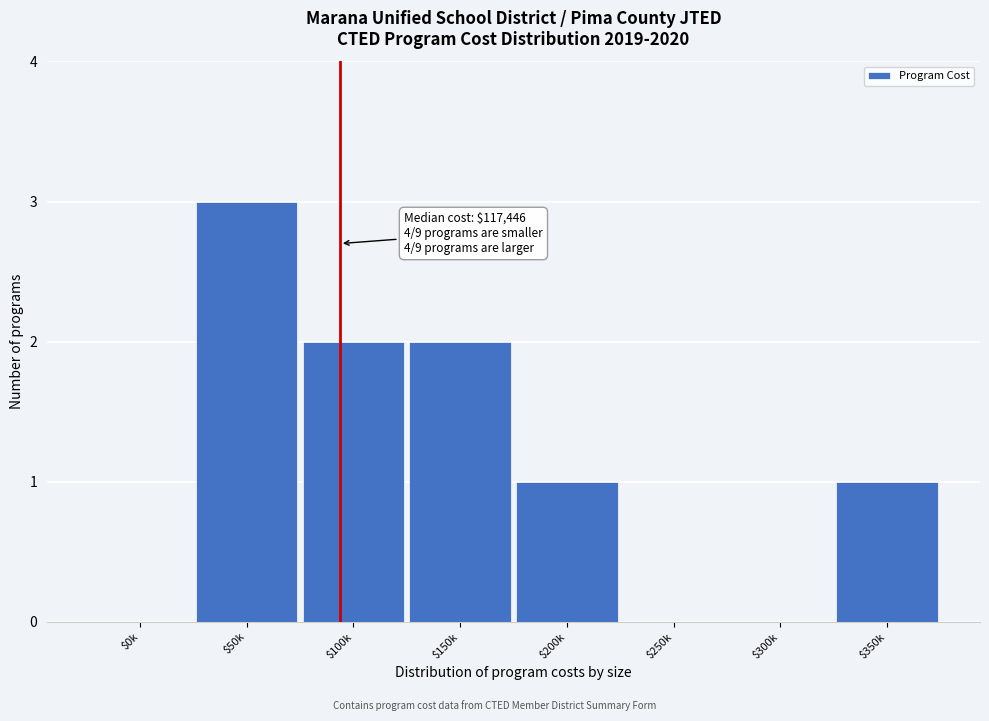

What is the sum of all values?

9